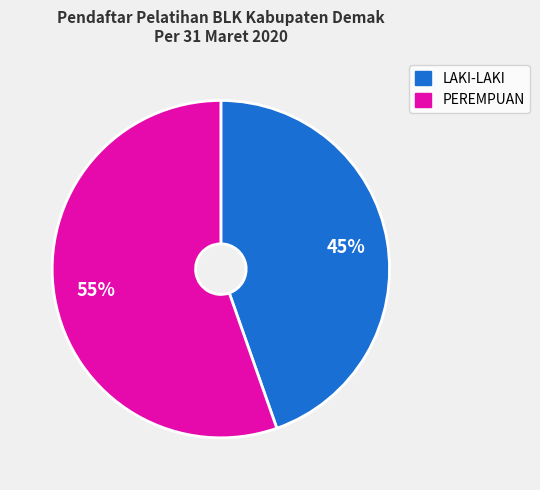

What is the largest slice in the pie chart?

PEREMPUAN